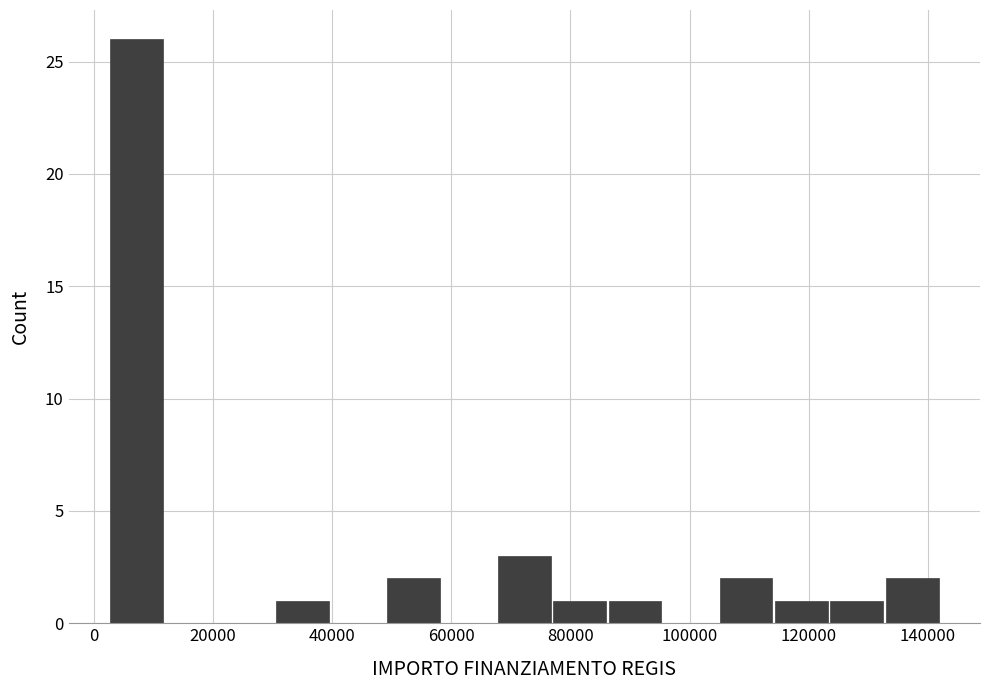

Reading left to right, transcribe this chart: for each bar, give the range it covers on the x-axis and its height. Neither the bar edges nor the heights are printed on the chart, so give them approximately, as read against the axes.

2000 to 12000: 26
12000 to 22000: 0
22000 to 30000: 0
30000 to 40000: 1
40000 to 50000: 0
50000 to 58000: 2
58000 to 68000: 0
68000 to 76000: 3
76000 to 86000: 1
86000 to 96000: 1
96000 to 104000: 0
104000 to 114000: 2
114000 to 124000: 1
124000 to 132000: 1
132000 to 142000: 2